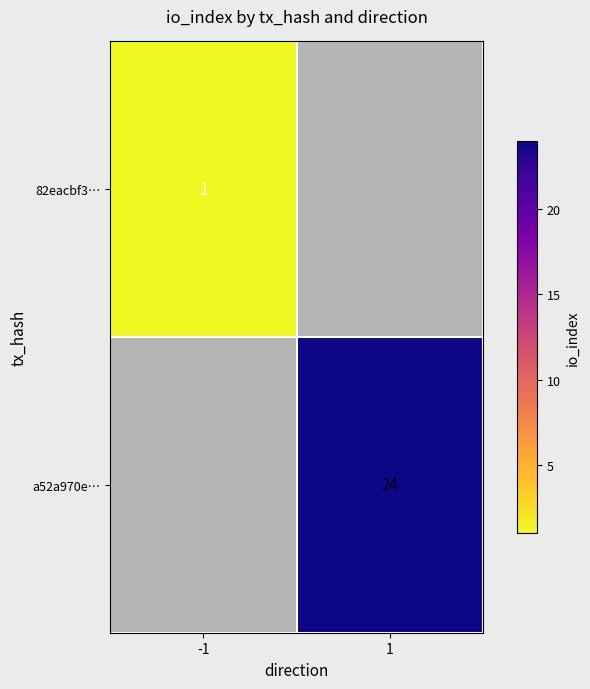

The value of a52a970e… at 1 is 24. True or false?

True